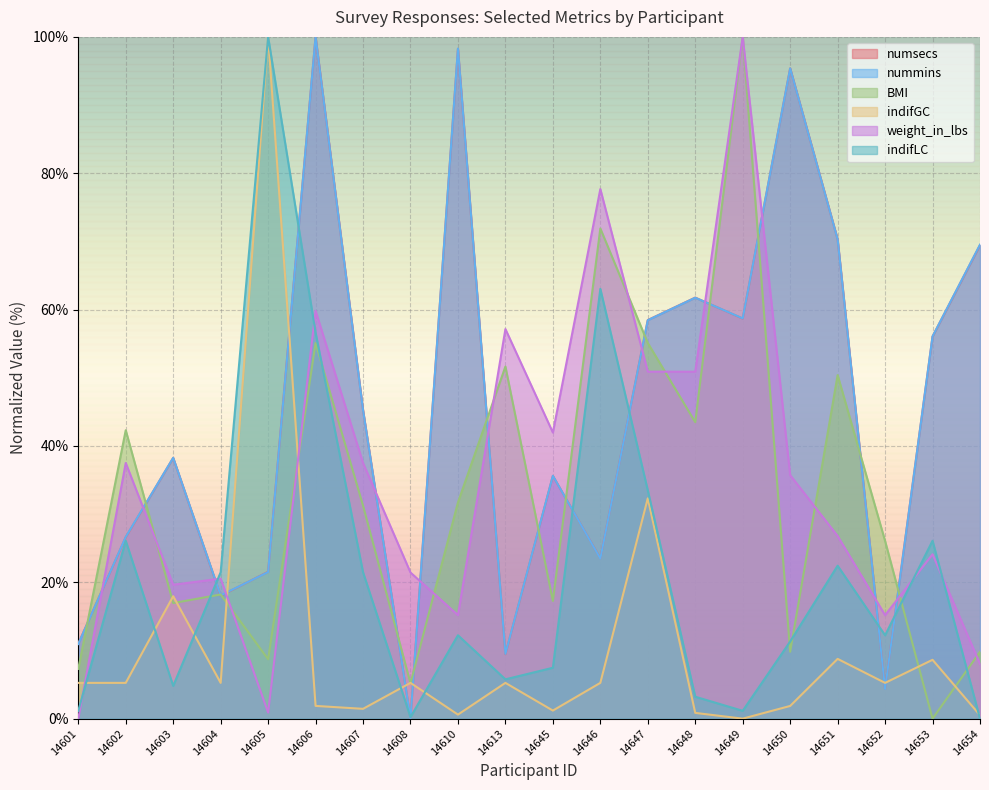

How many intersections are there between BMI and numsecs?

14